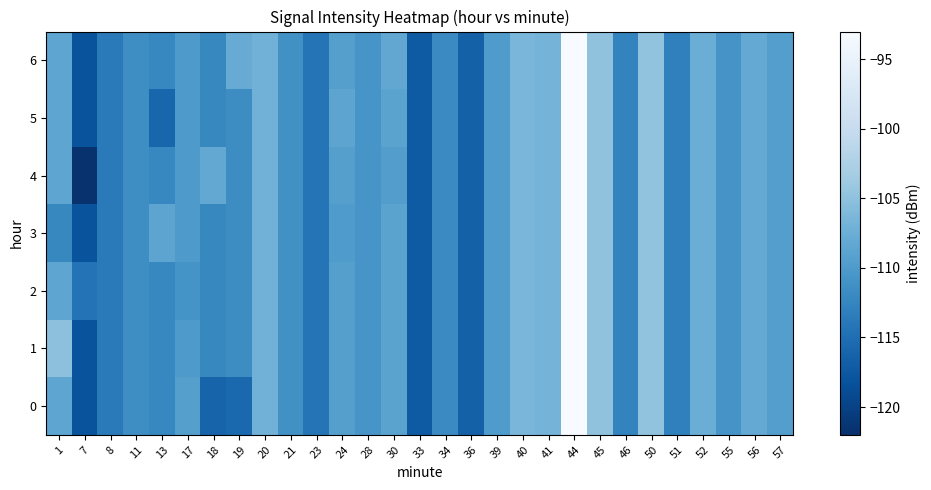

Which series has the largest range (max minus min)?

4